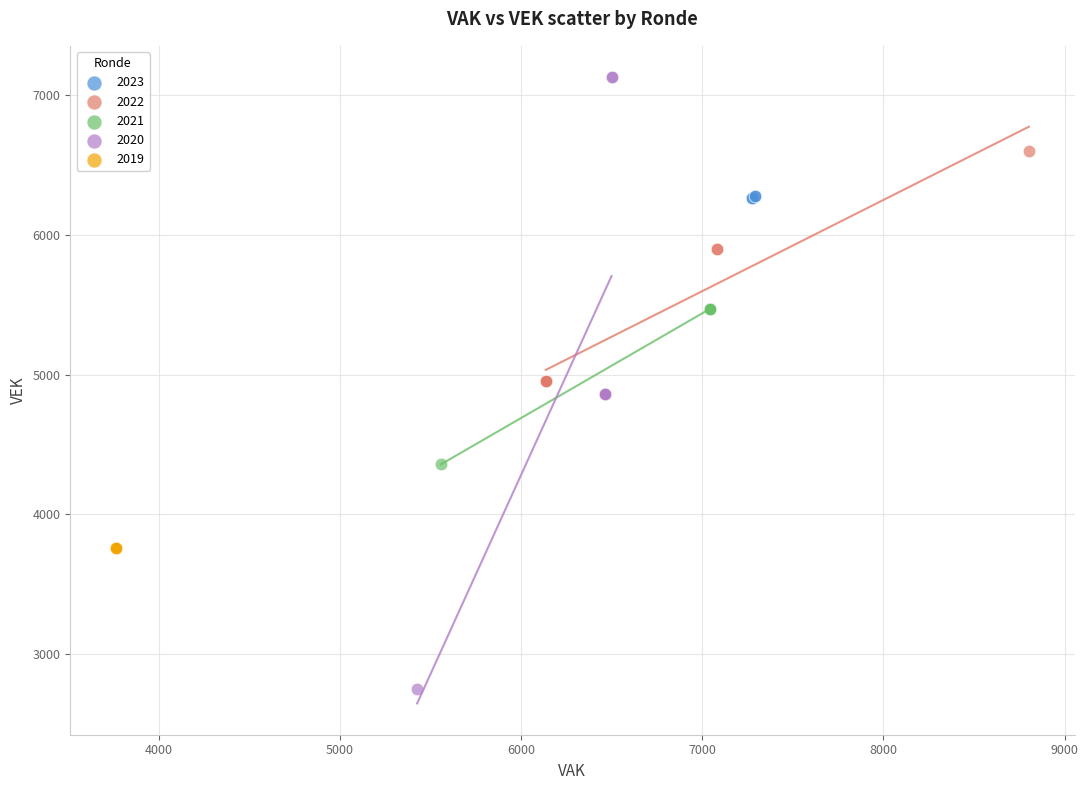

Which series reaches the maximum Y coordinate?

2020